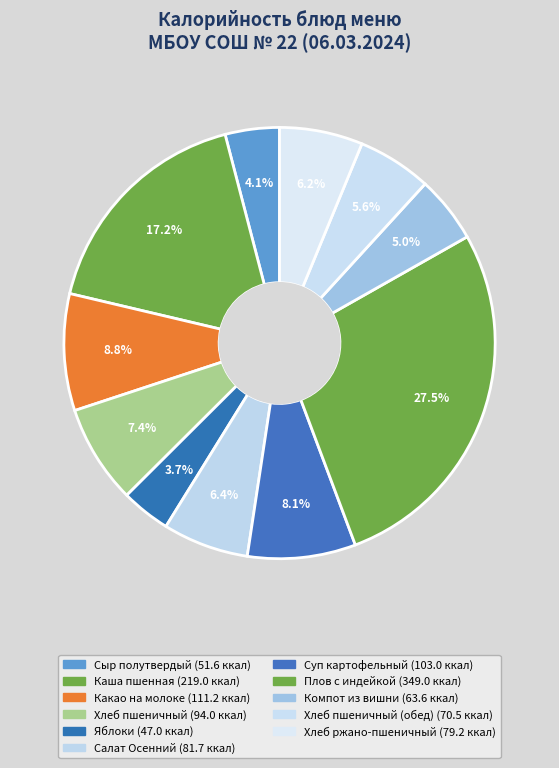

How many slices are in this pie chart?

11